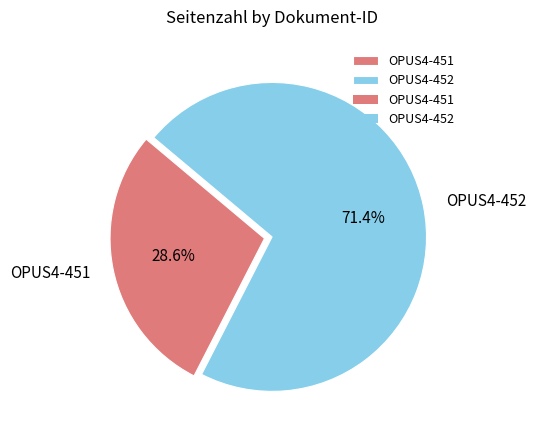

Between OPUS4-452 and OPUS4-451, which is larger?

OPUS4-452